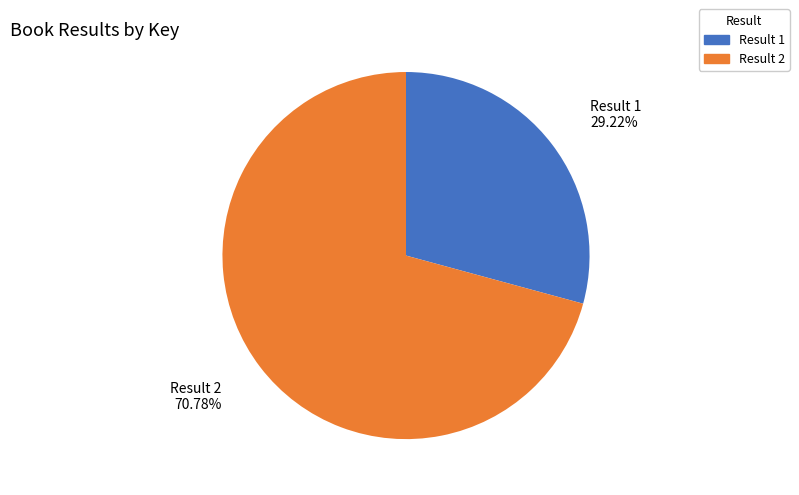

What is the smallest slice in the pie chart?

Result 1